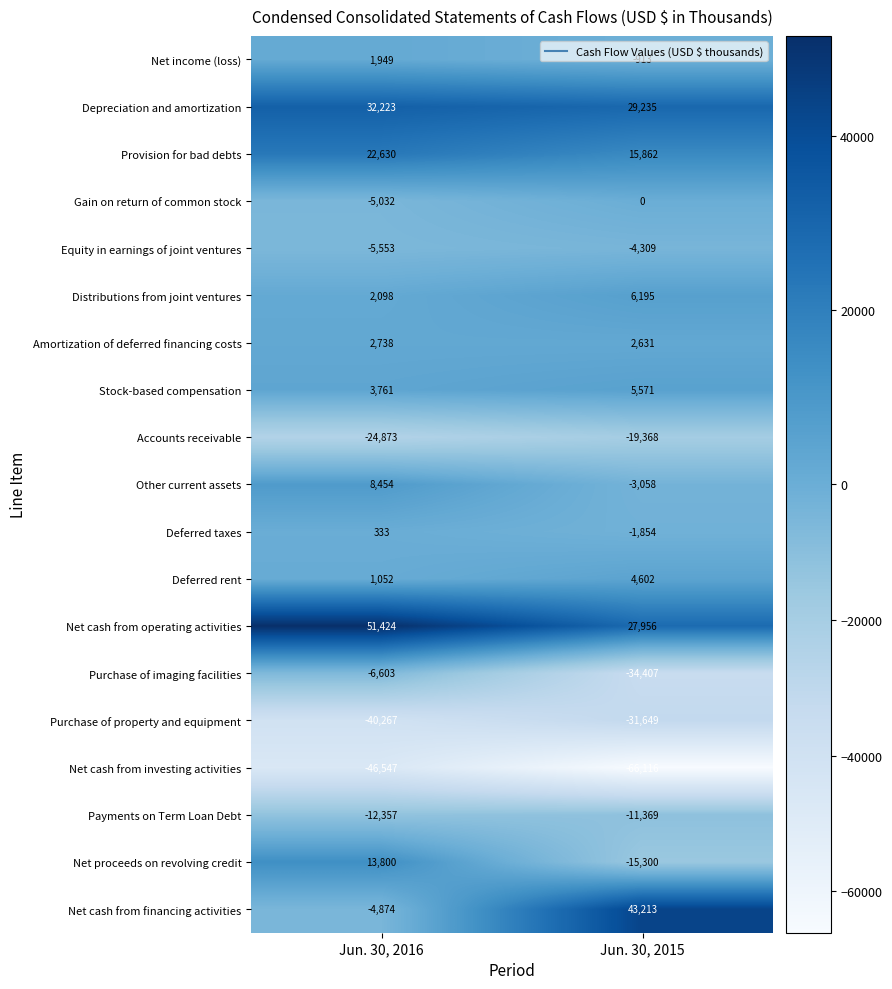

What is the difference between the highest and lowest values at Jun. 30, 2015?

109329